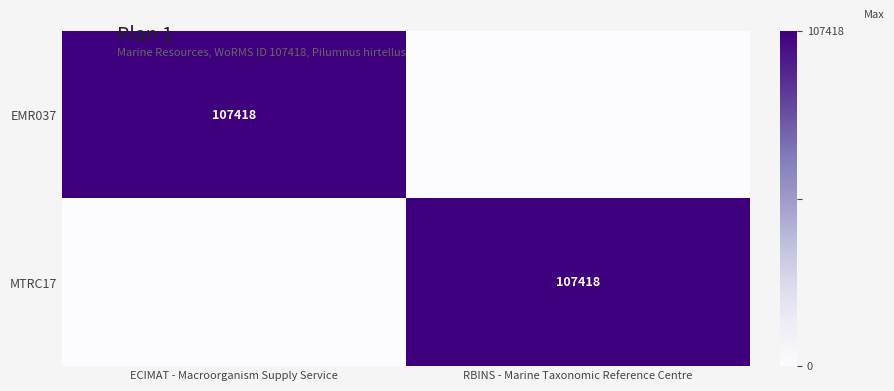

The value of MTRC17 at RBINS - Marine Taxonomic Reference Centre is 65785. True or false?

False